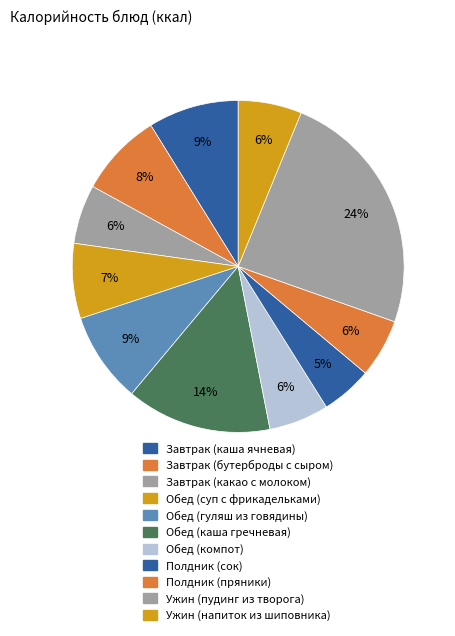

Is it true that Завтрак (каша ячневая) is 22% of the pie?

False